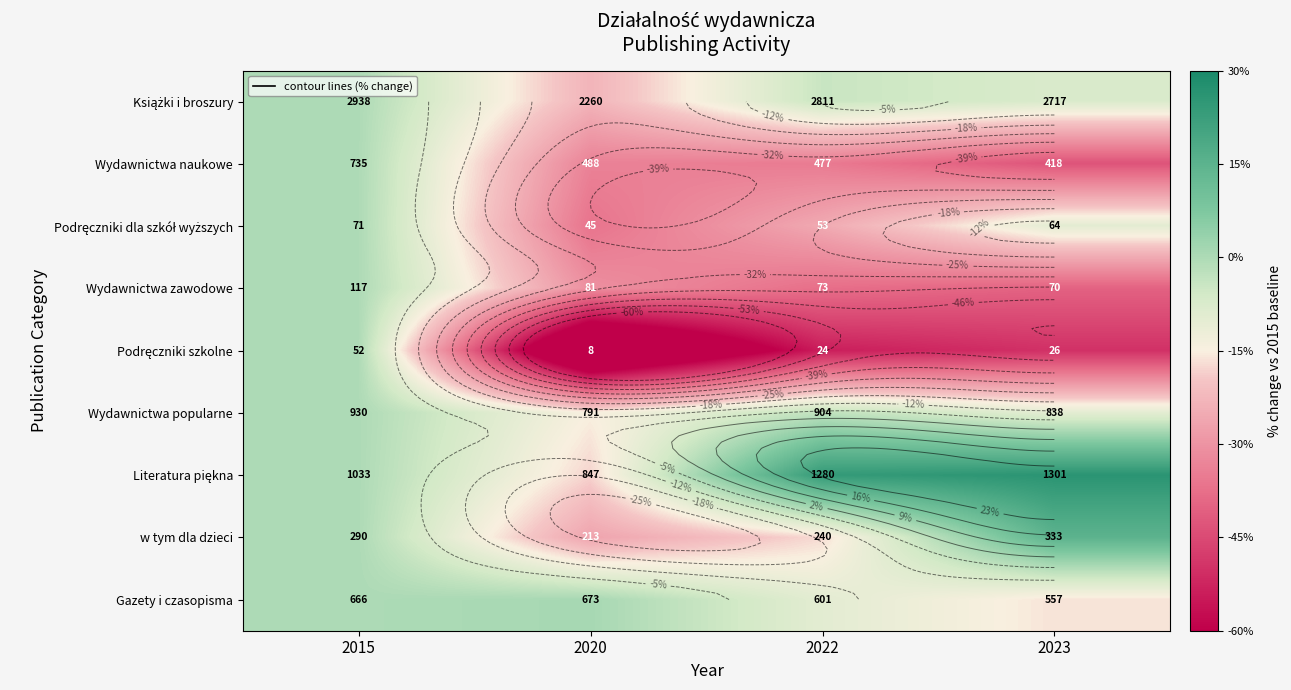

At which label is Podręczniki szkolne closest to -42?

2023